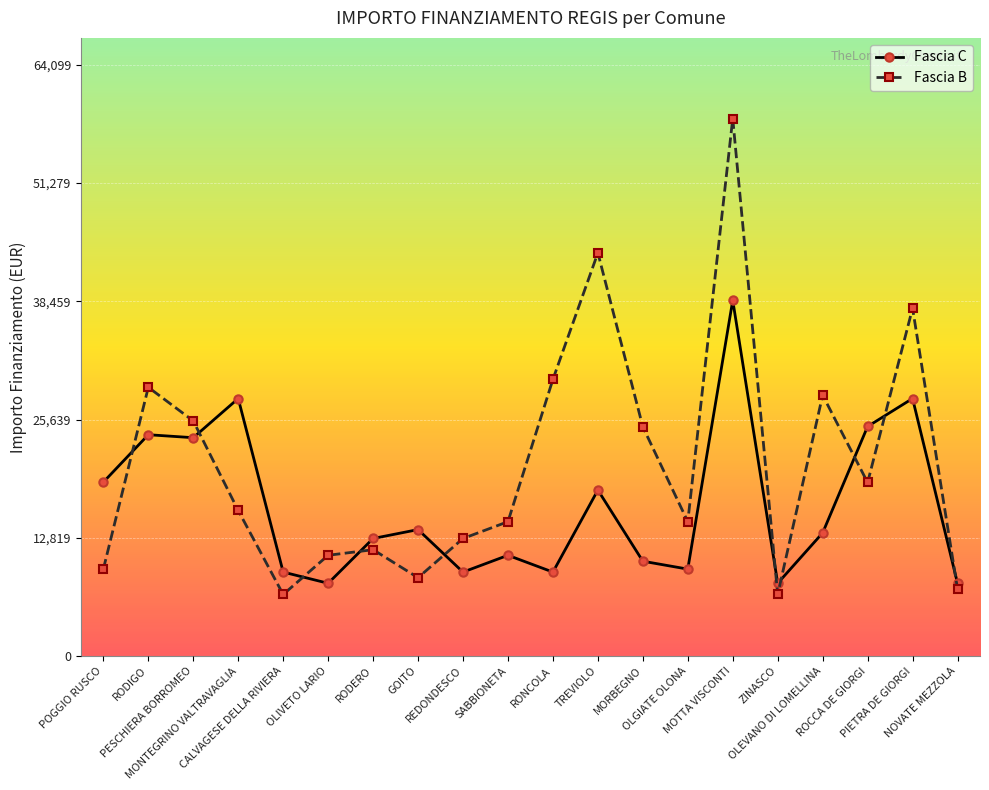

What is the sum of all Fascia B values?

414950